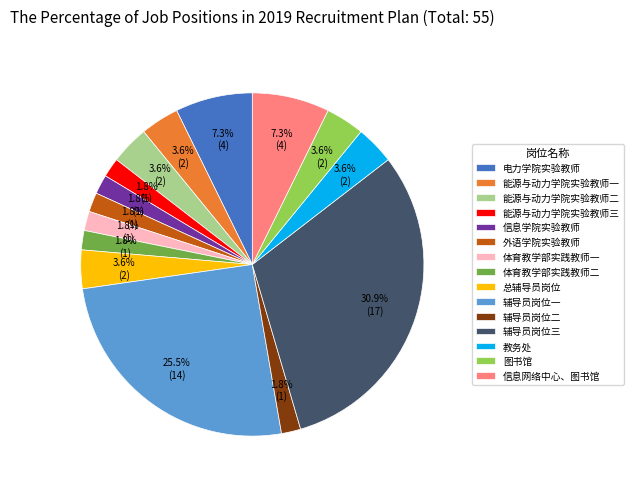

What percentage is the 能源与动力学院实验教师三 slice, to the nearest percent?

2%